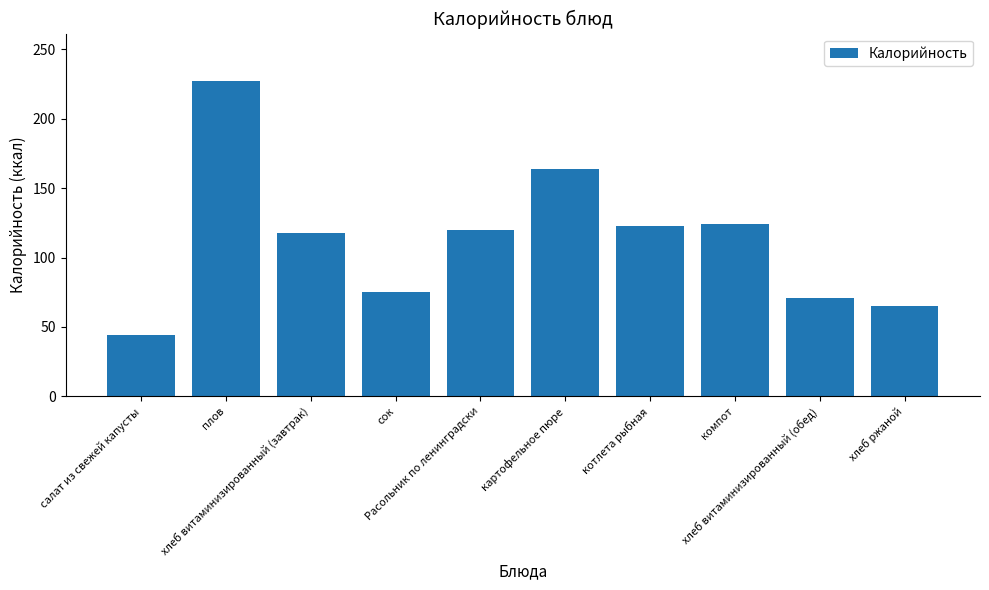

The chart shows a value of 70.8 at хлеб витаминизированный (обед). True or false?

True